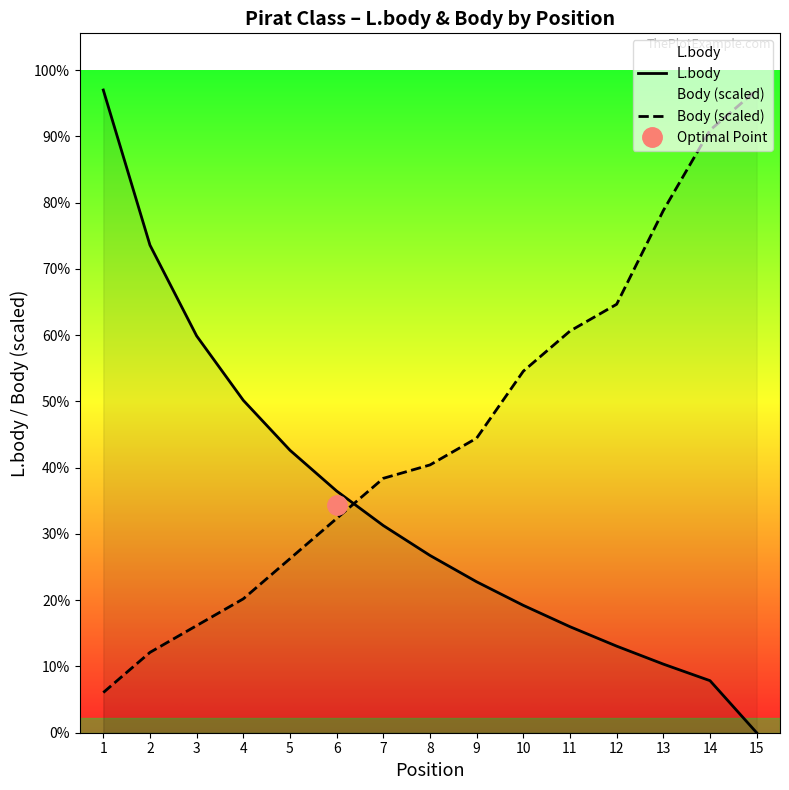

Does the chart have visible grid lines?

No